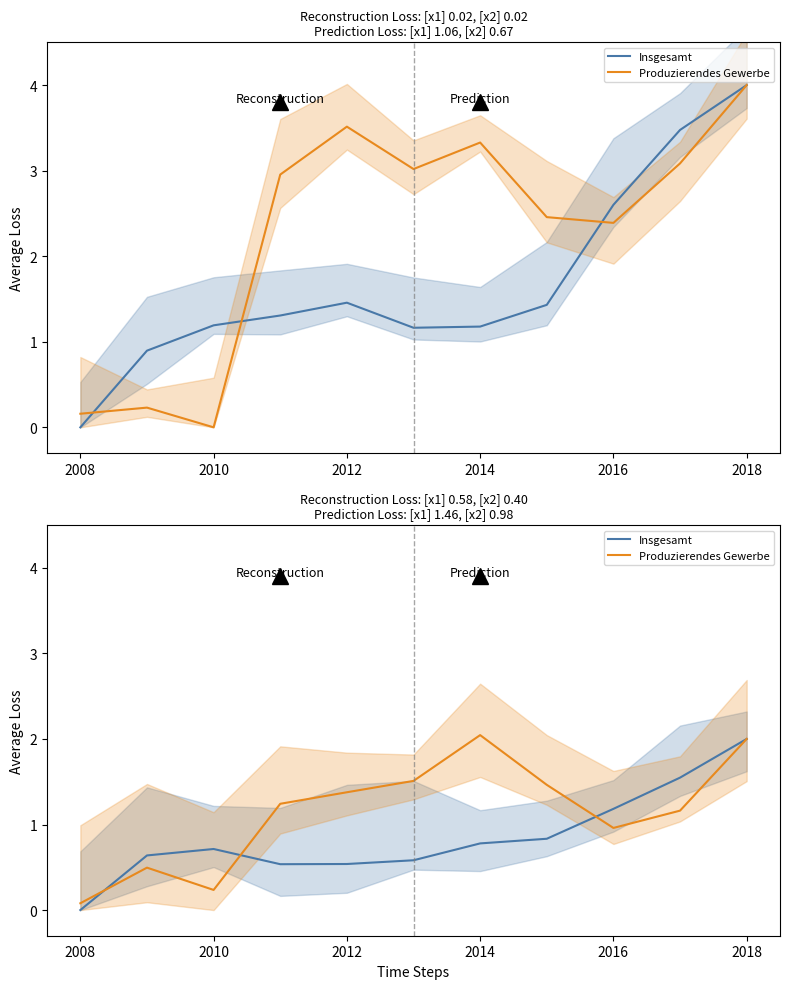

List the series in order of their overall mean, lowest first.

Insgesamt, Produzierendes Gewerbe